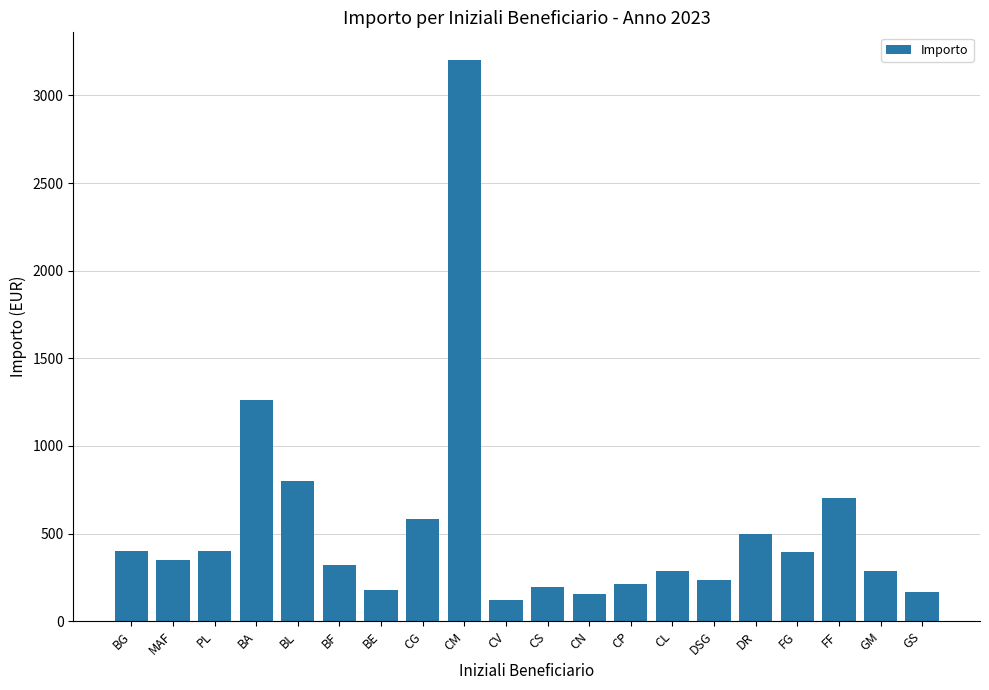

Between CL and CP, which is larger?

CL